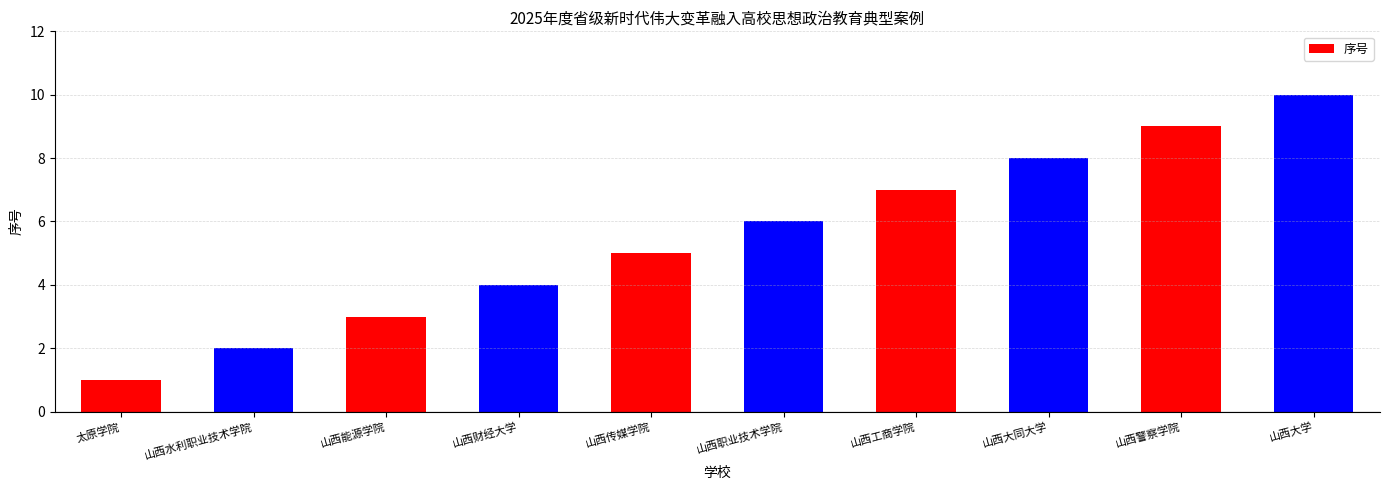

What is the difference between the values at 山西能源学院 and 山西工商学院?

4